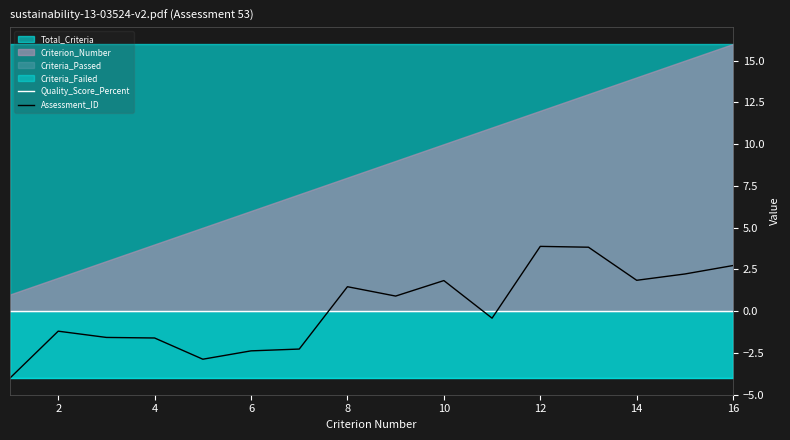

After their last crossing, which series has the higher values: Quality_Score_Percent or Assessment_ID?

Assessment_ID